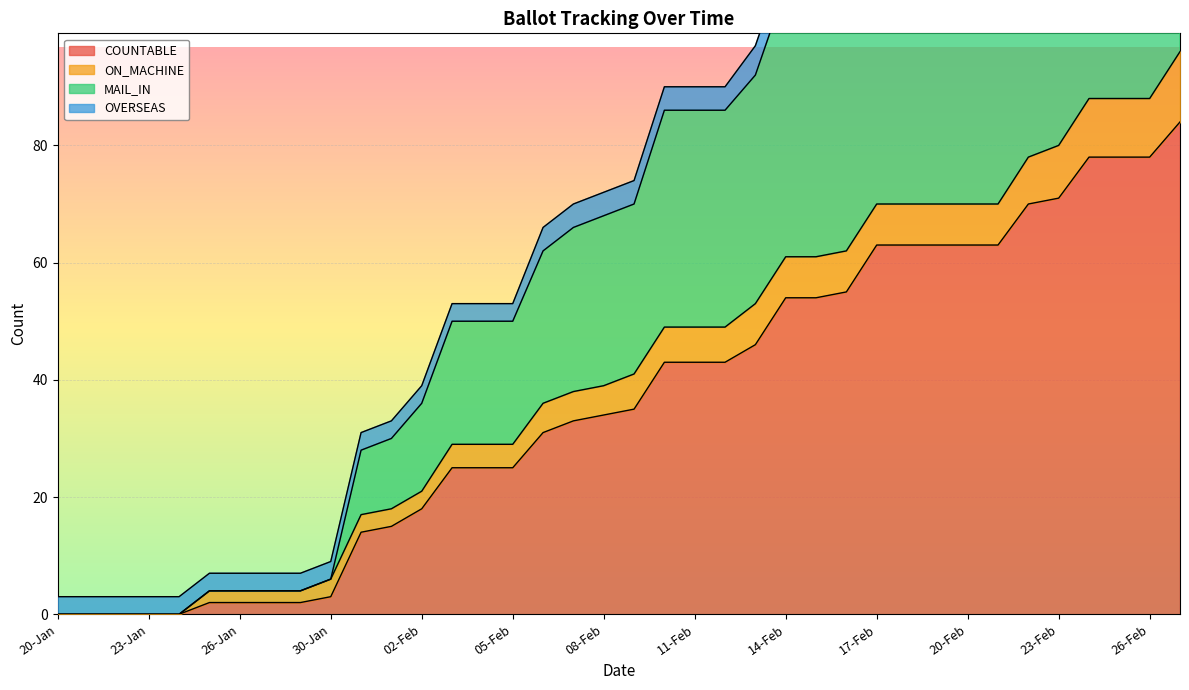

Which has a higher value, 25-Feb or 23-Jan?

25-Feb